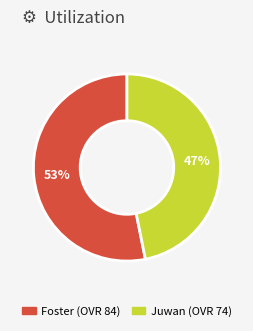

True or false: Foster accounts for 53% of the total.

True